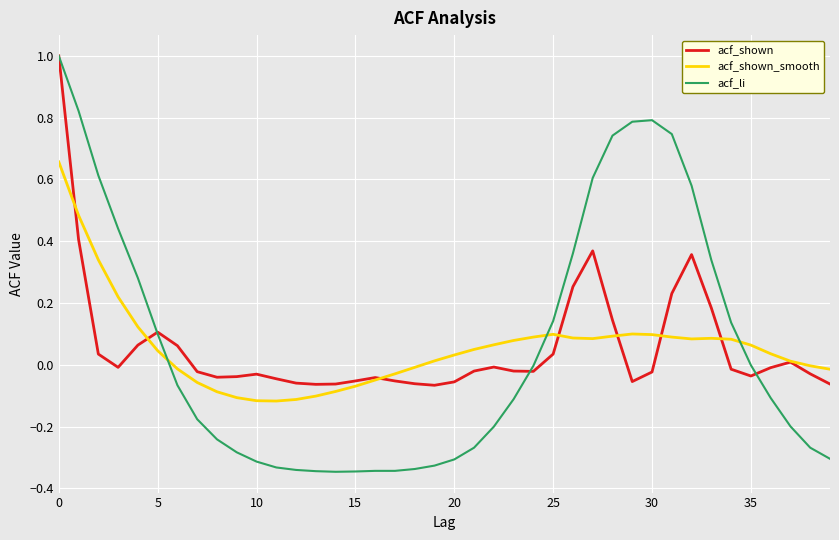

Which series ends up on top after the final intersection of acf_shown_smooth and acf_shown?

acf_shown_smooth